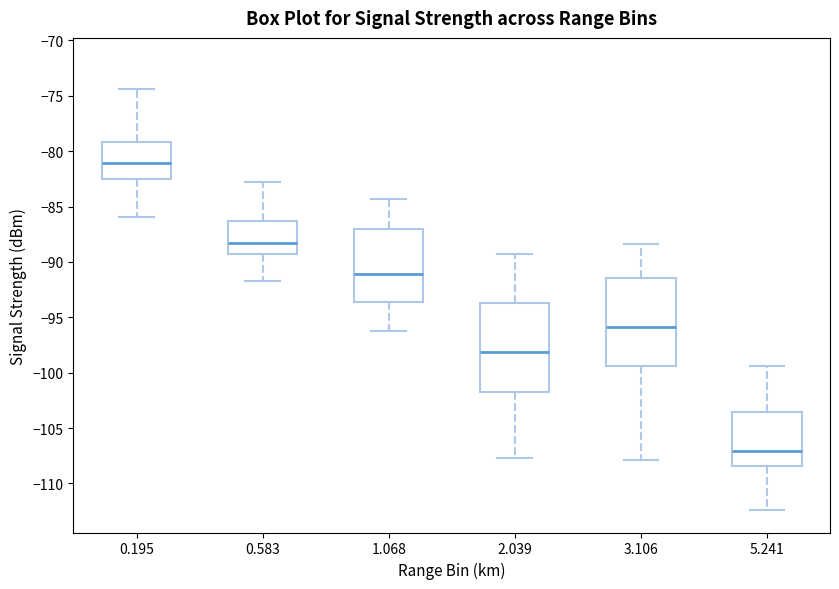

Which box's median line is the lowest?

5.241